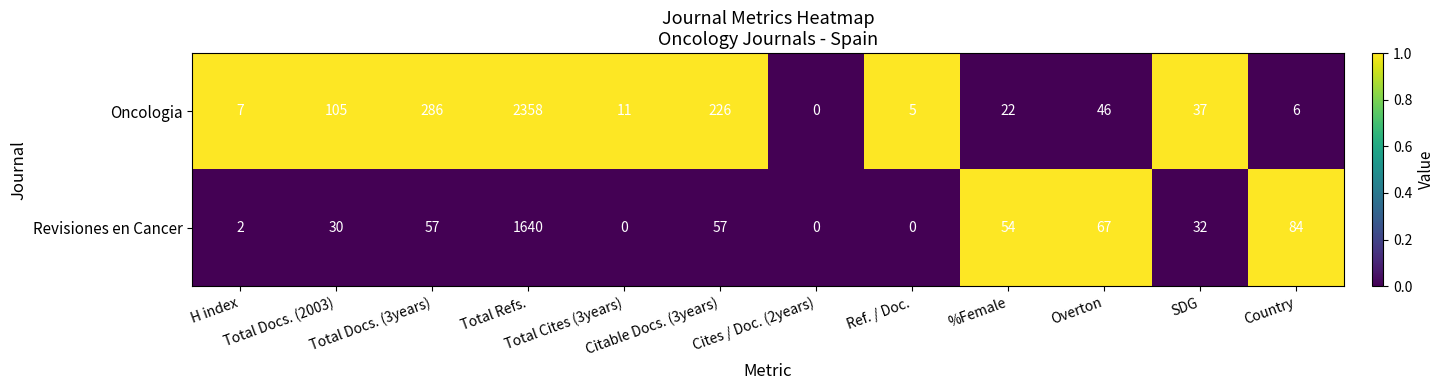

Which series has the widest spread of values?

Oncologia